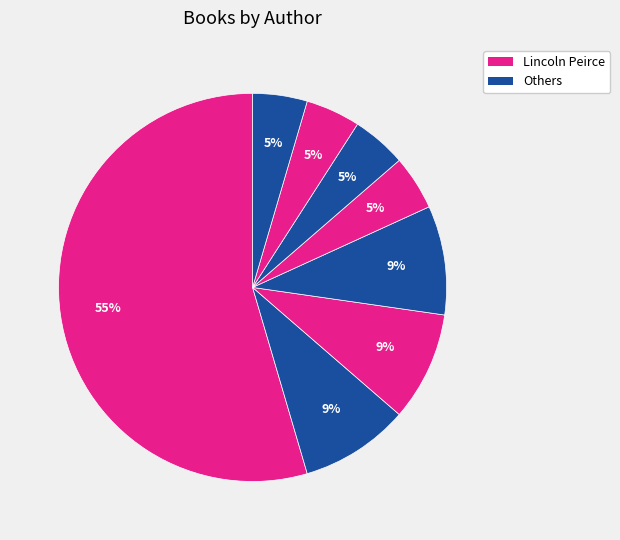

To the nearest percent, what is the average slice percentage?

12%